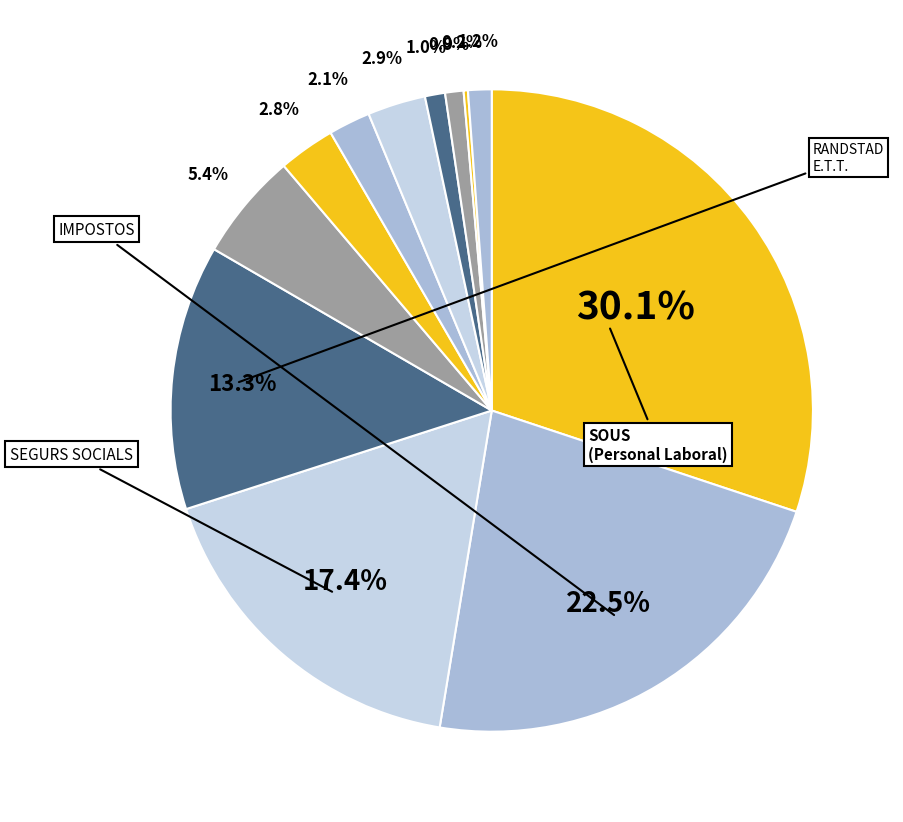

Which category has the biggest portion of the pie?

SOUS